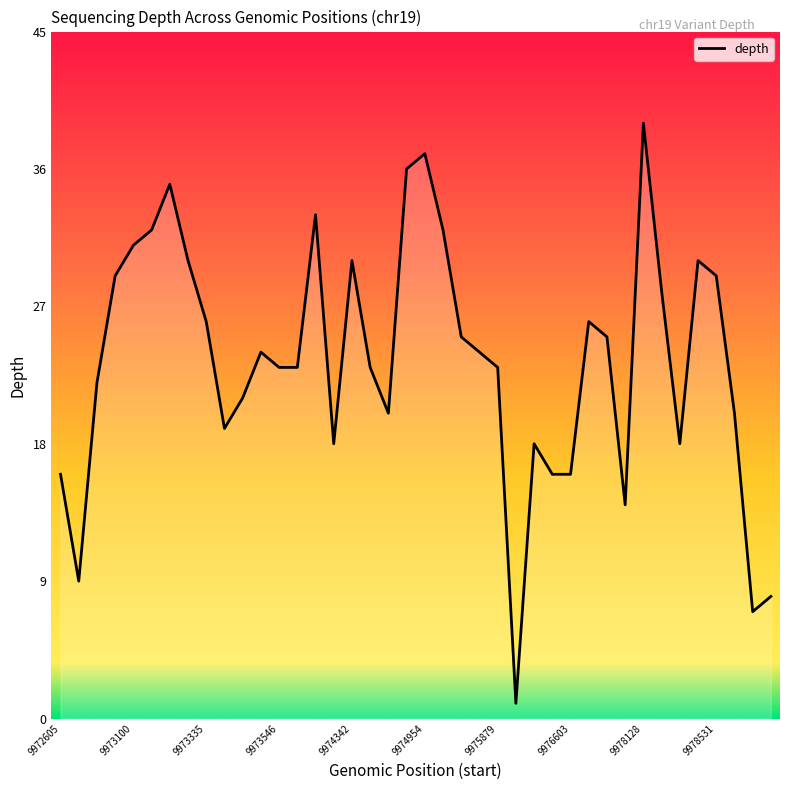

What is the maximum value shown in the chart?

39